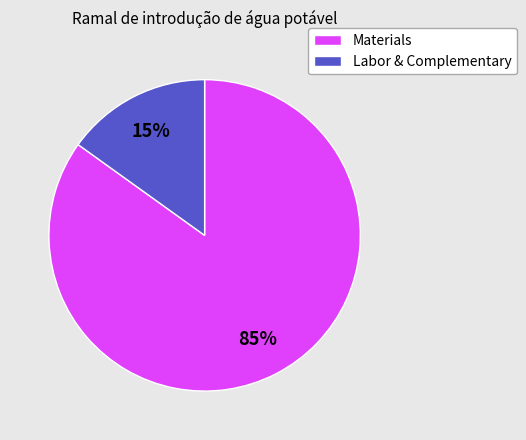

To the nearest percent, what is the average slice percentage?

50%